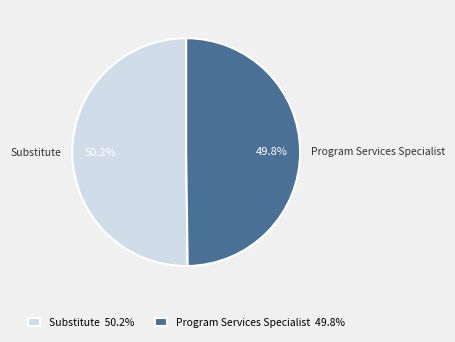

The Program Services Specialist slice represents 50% of the pie. True or false?

True